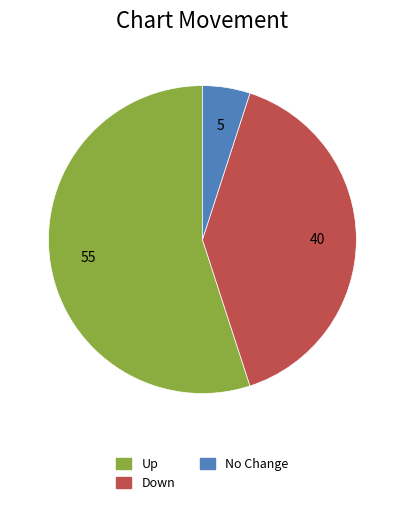

Is there a majority slice in this chart?

Yes